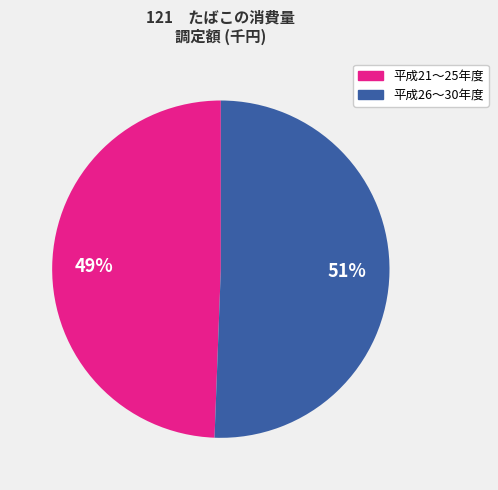

How many segments does this pie chart have?

2